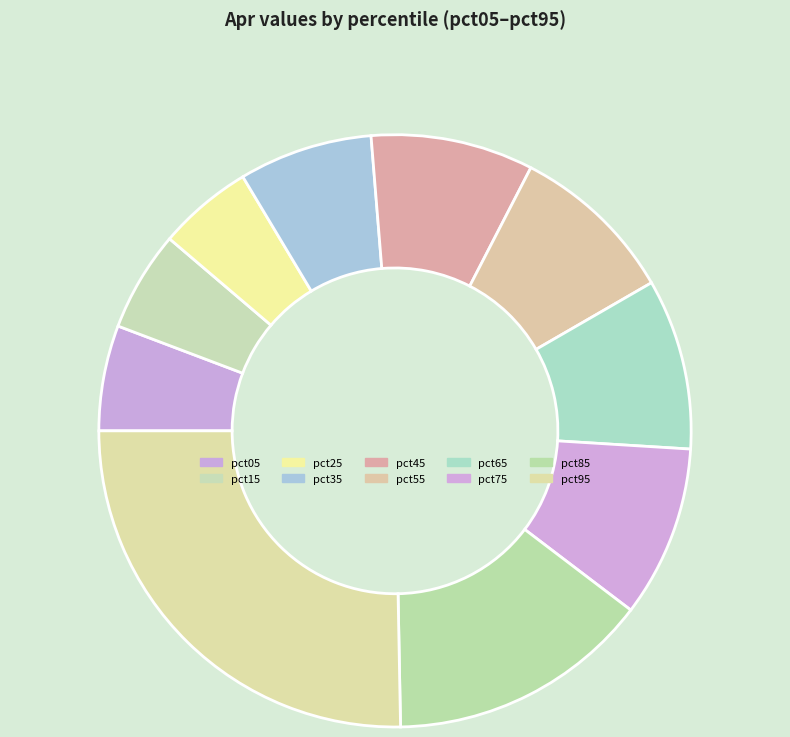

What is the smallest slice in the pie chart?

pct25